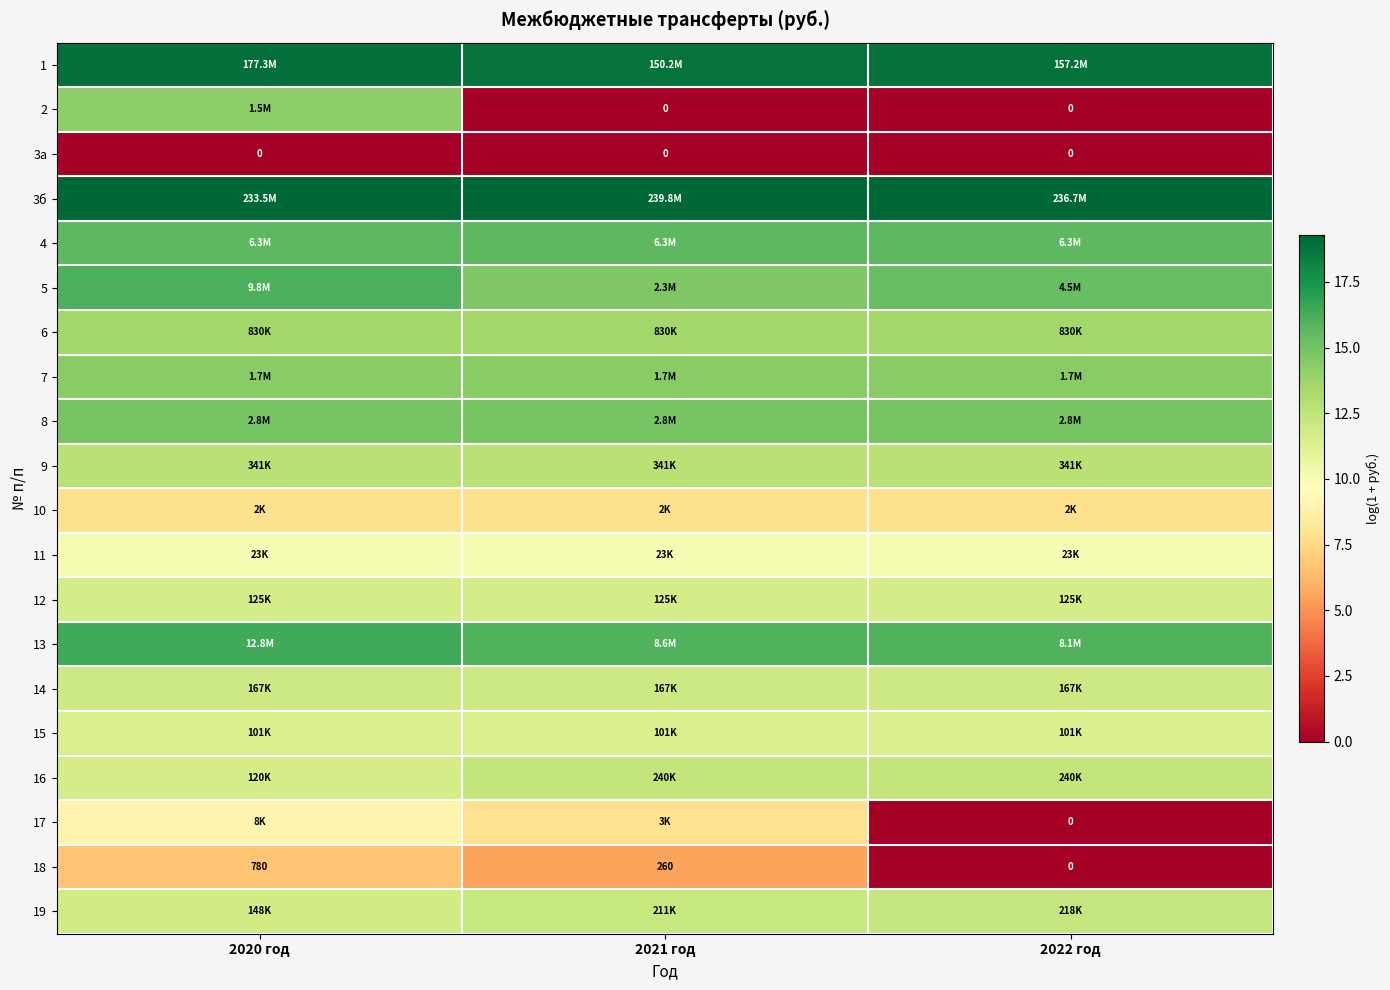

The value of 8 at 2022 год is 9.2. True or false?

False